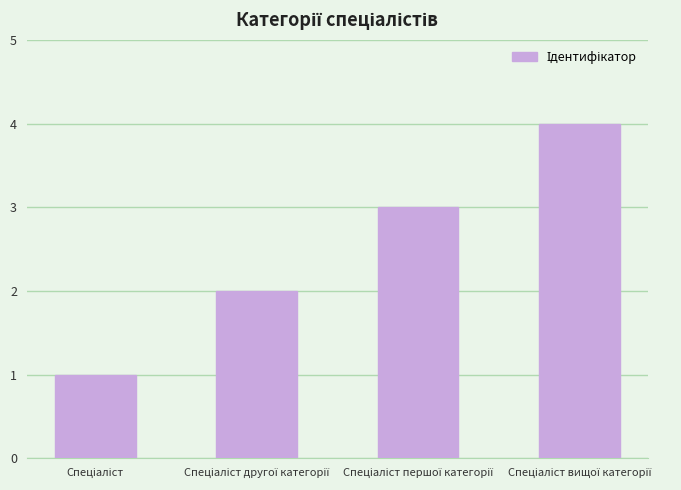

Count the number of categories in the chart.

4